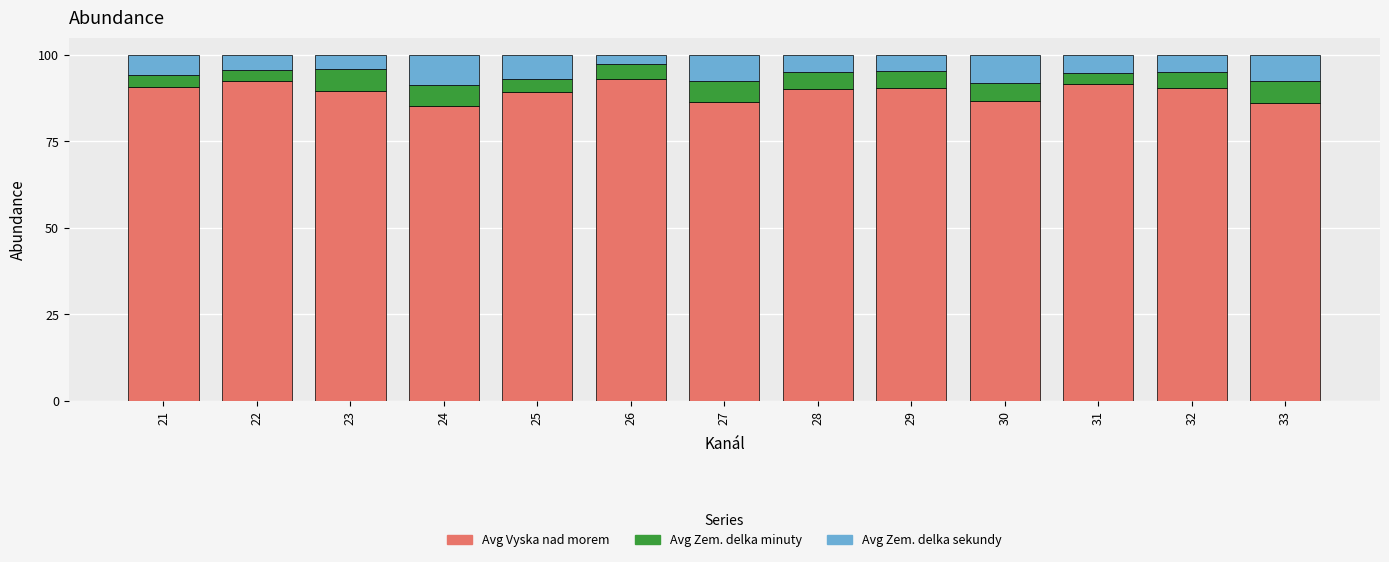

What is the difference between the Avg Vyska nad morem values at 21 and 26?

2.5